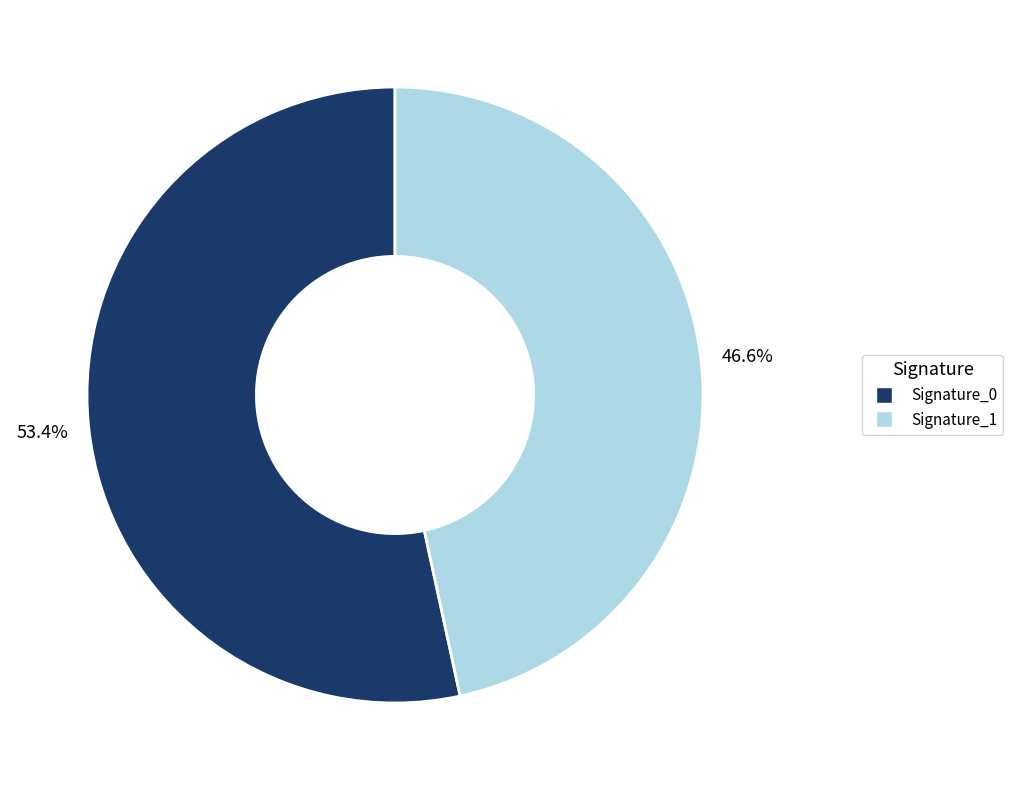

Does any single category account for the majority?

Yes